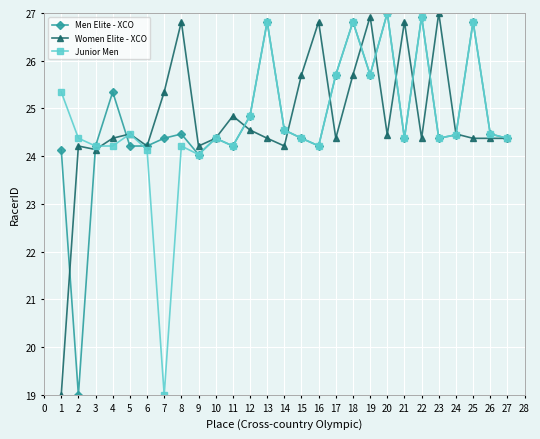

True or false: Men Elite - XCO has a value of 43.8 at 24.

False